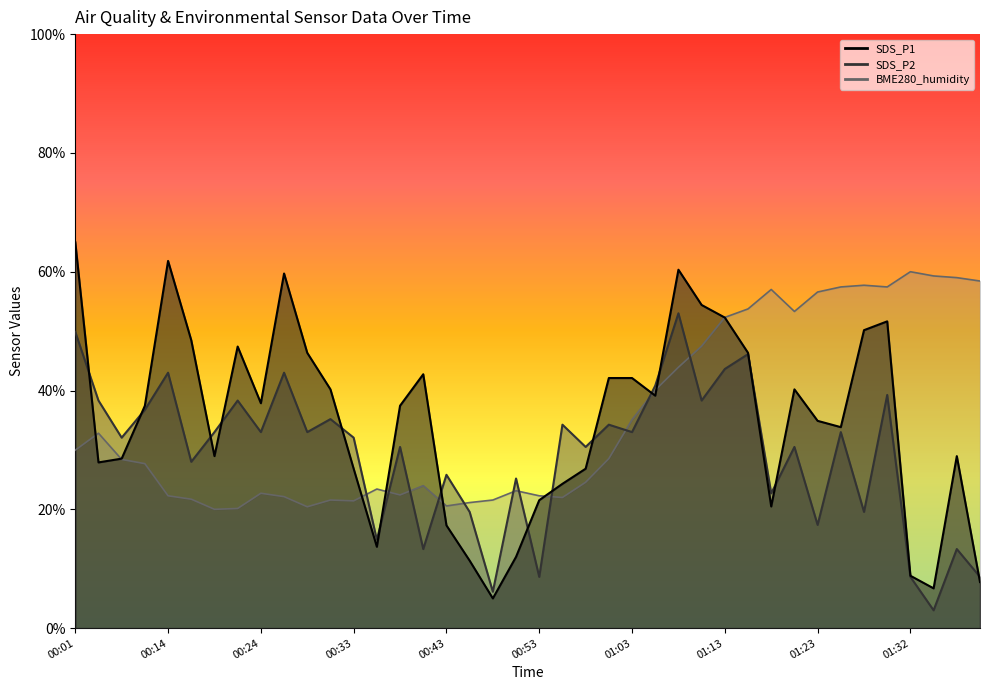

True or false: BME280_humidity has more than 1 points higher than both neighbors.

True